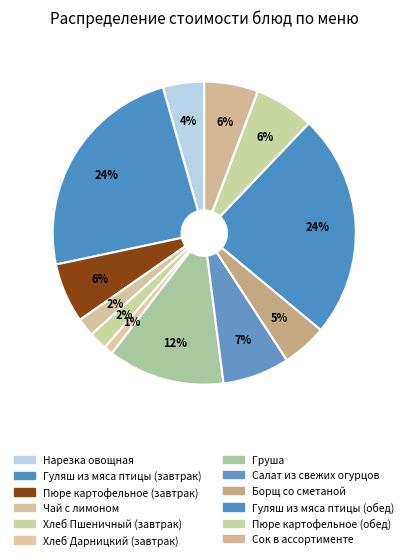

Does Гуляш из мяса птицы (завтрак) represent more than half of the total?

No